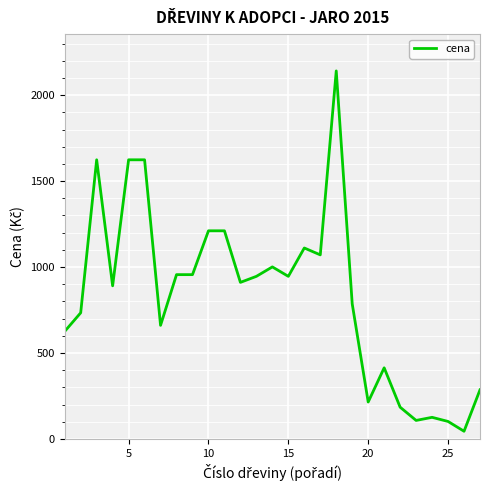

What is the greatest value displayed?

2141